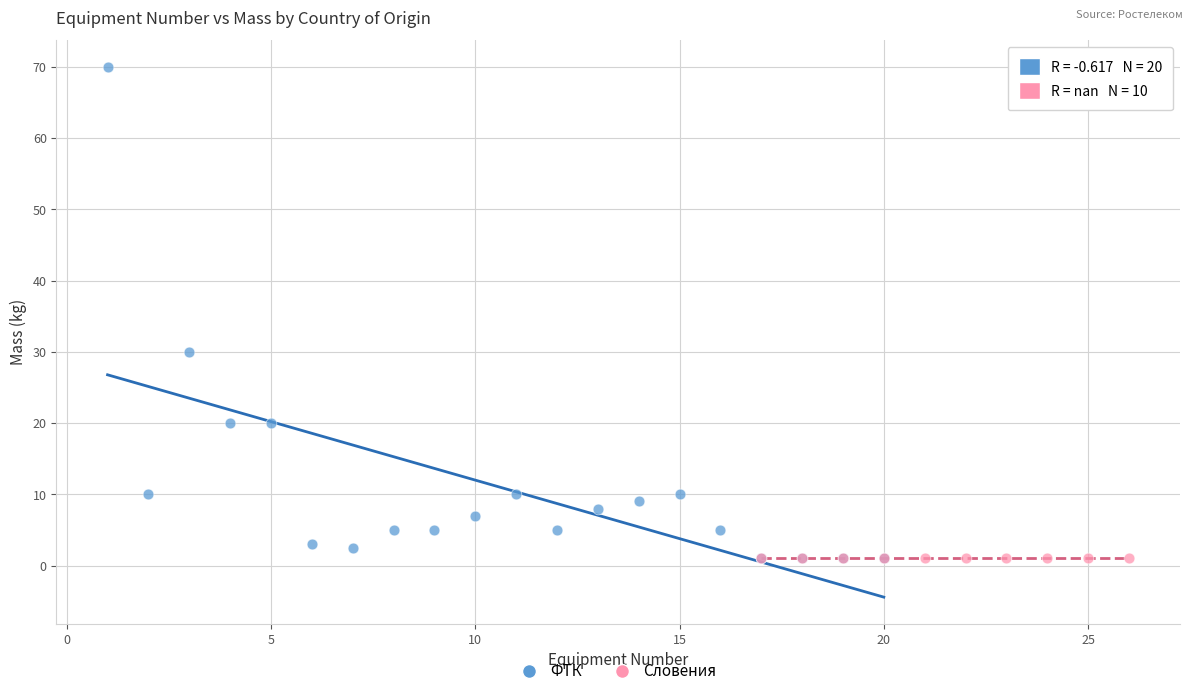

Which series contains the highest Y value?

ФТК